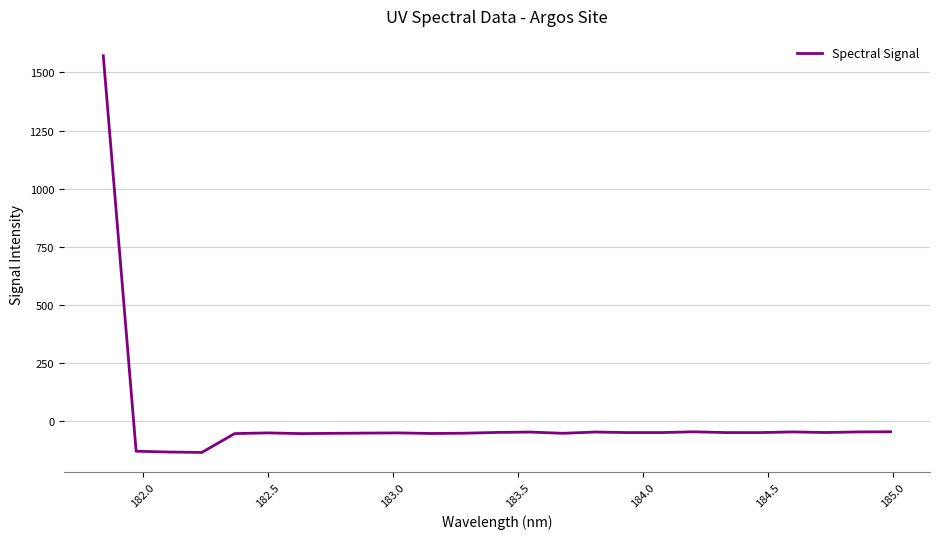

Count the number of data series in this chart.

1